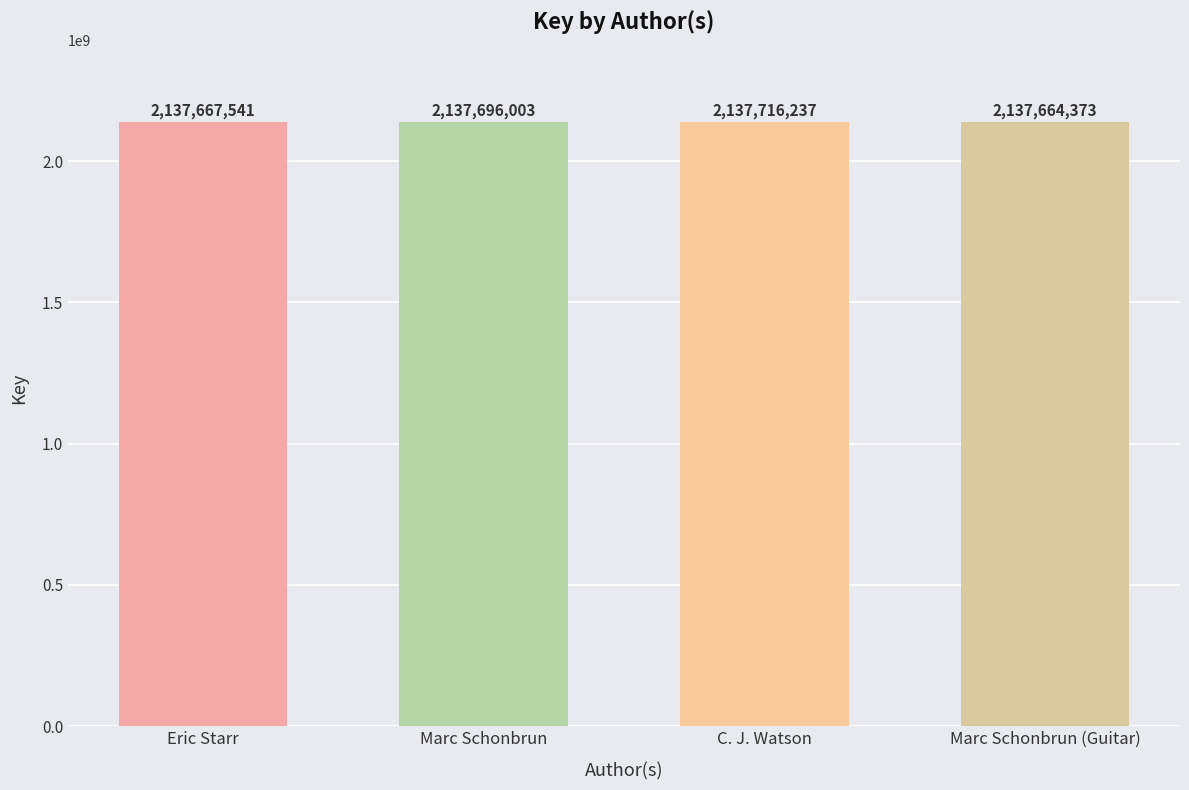

How many series are shown in this chart?

1